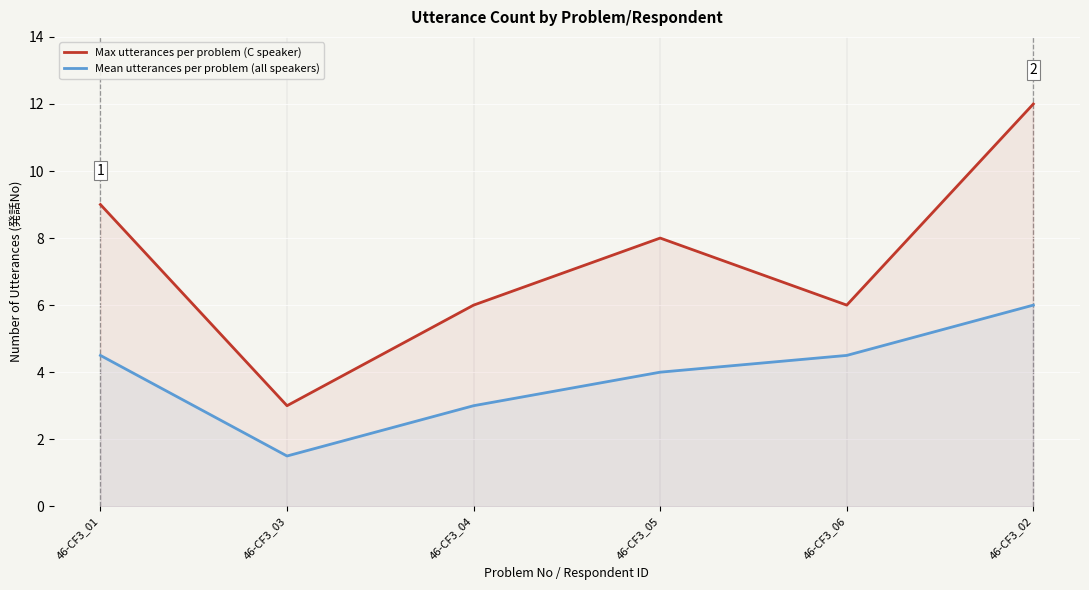

Which series changed the most between 46-CF3_01 and 46-CF3_06?

Max utterances per problem (C speaker)